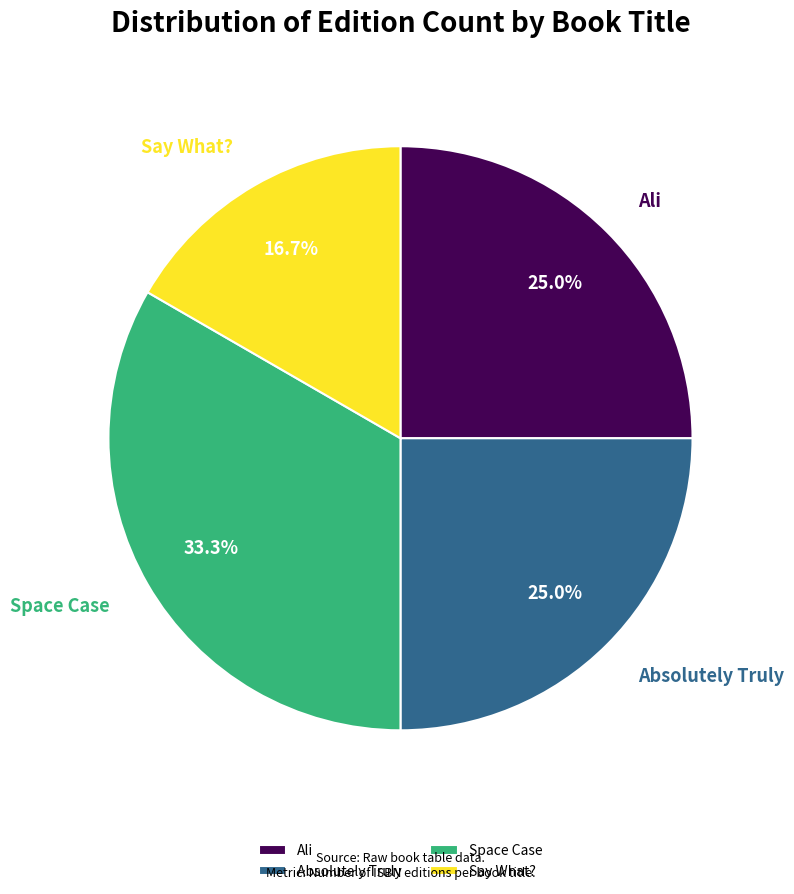

Combined, what portion of the pie is Ali and Say What??

41.7%